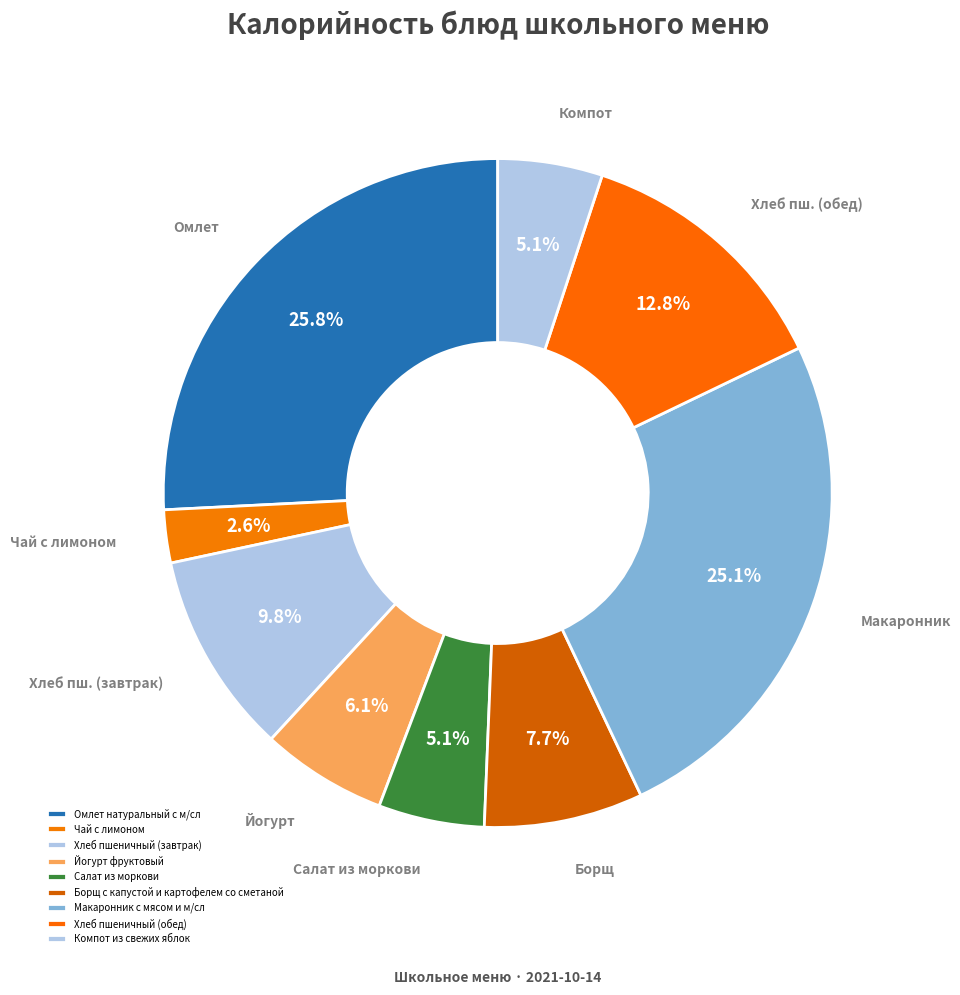

Does any single category account for the majority?

No